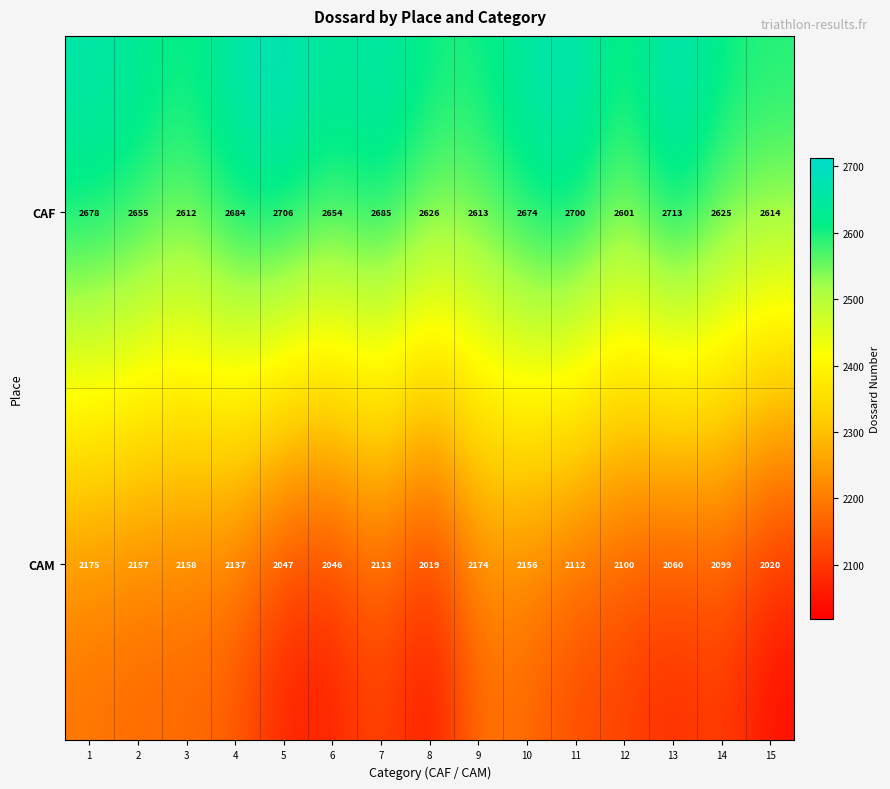

At 12, list the series in order from smallest to largest.

CAM, CAF